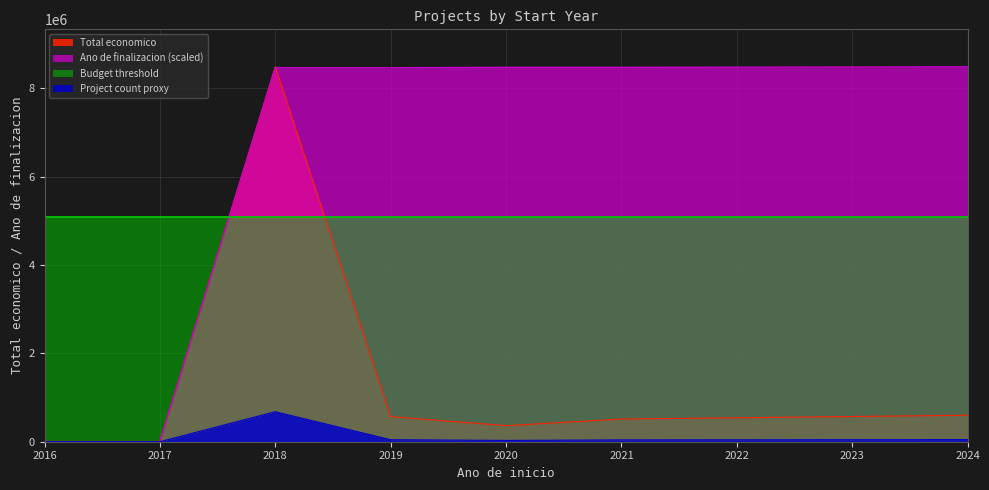

Which series has the largest total across all categories?

Ano de finalizacion (scaled)